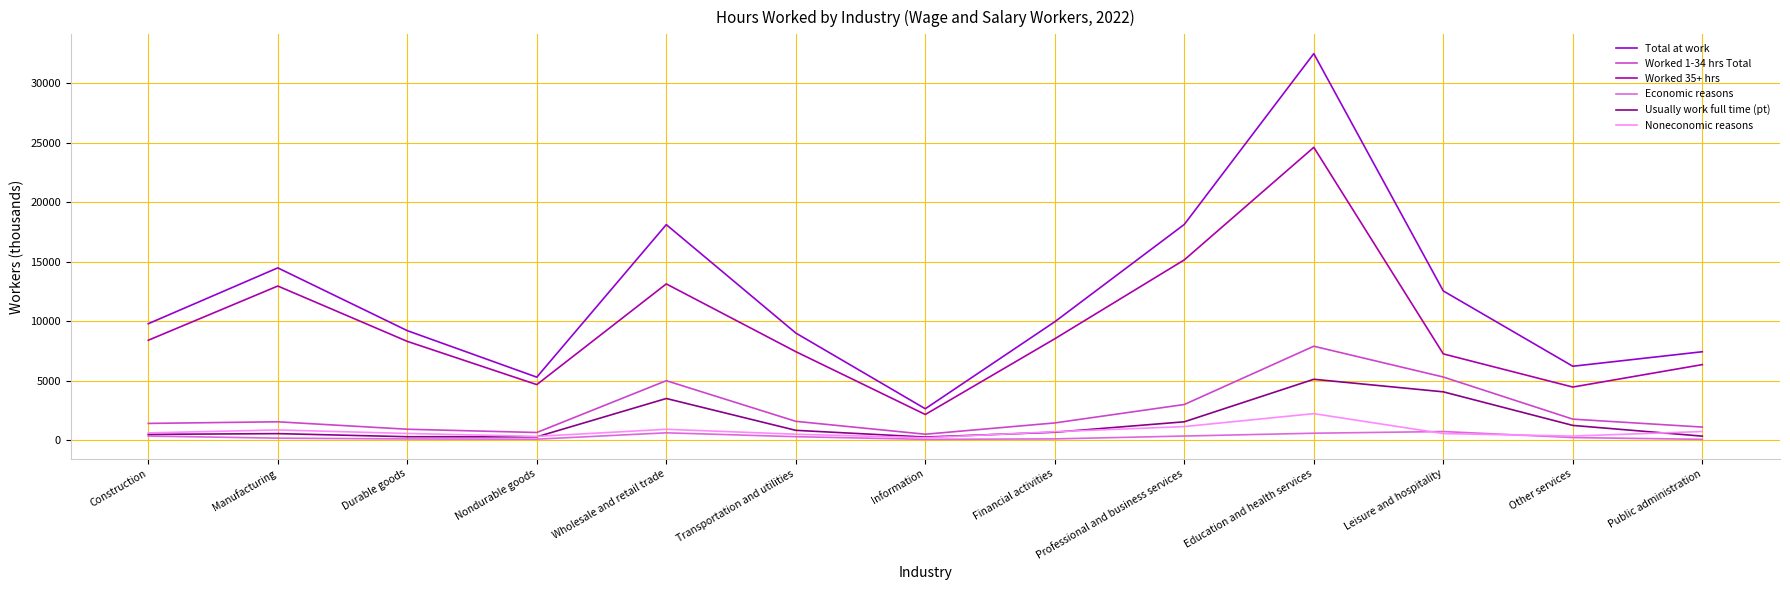

How many values in the Economic reasons series are below 202?

6